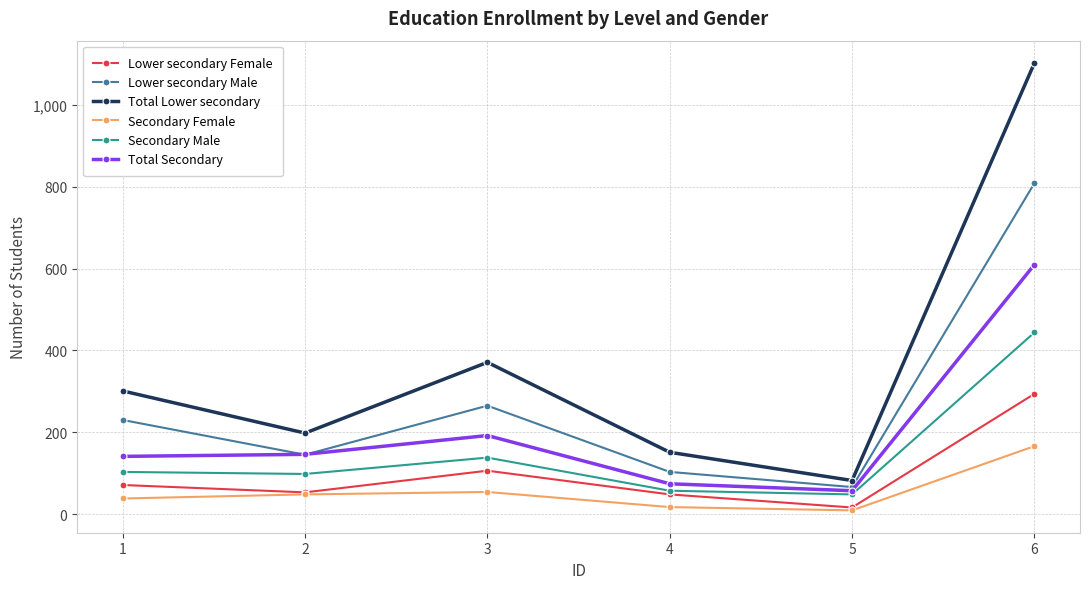

Which series changed the most between 4 and 5?

Total Lower secondary